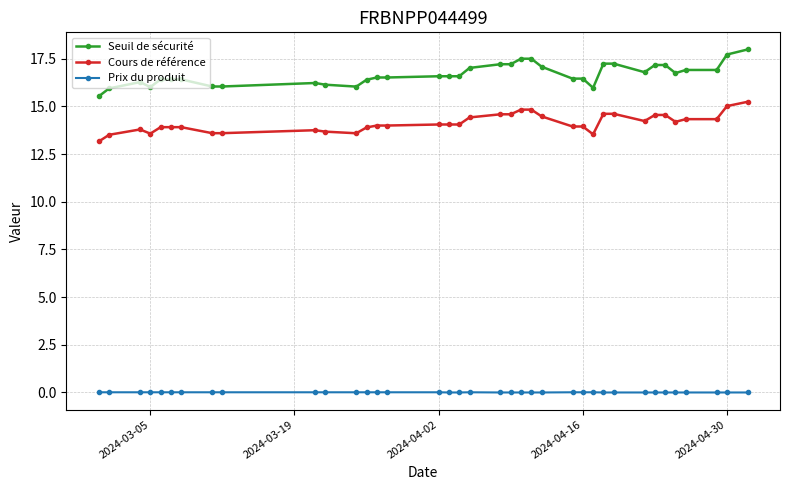

What is the greatest value displayed?

18.0